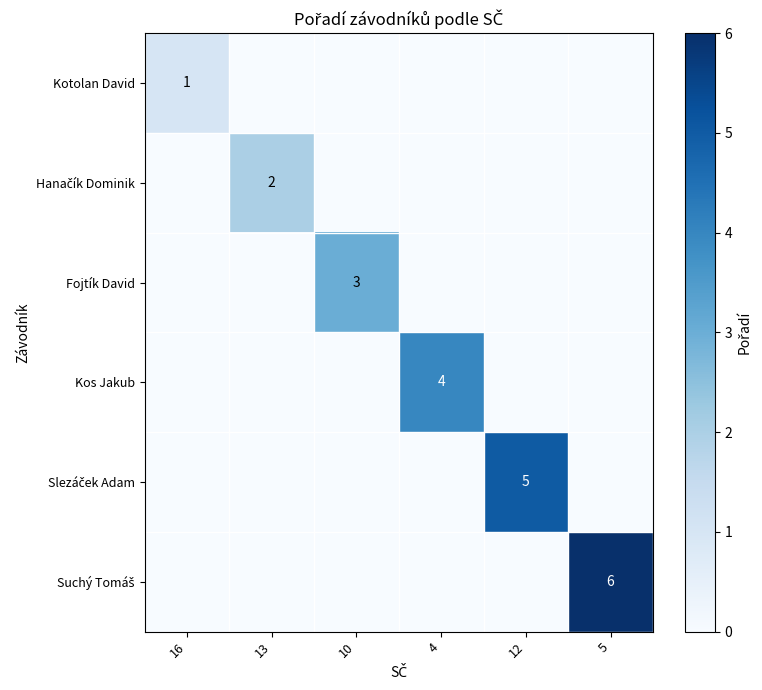

At which category is the sum across all series the highest?

5